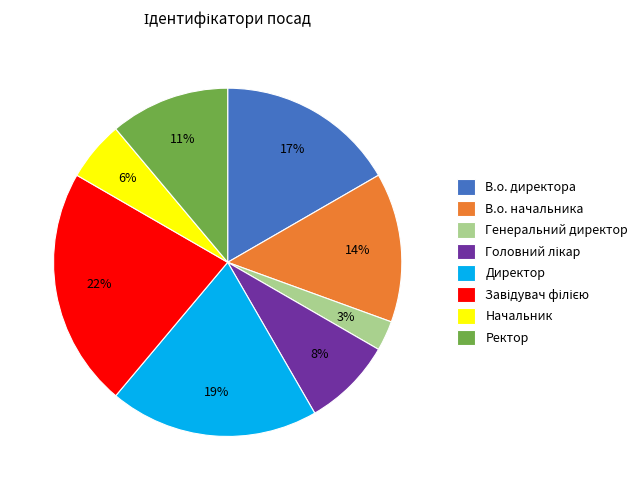

Does Директор represent more than half of the total?

No